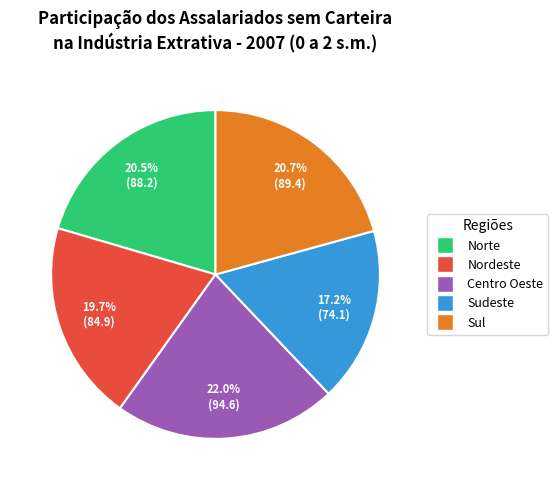

To the nearest percent, what is the average slice percentage?

20%